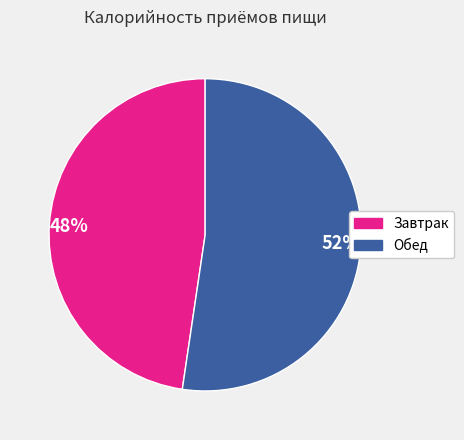

True or false: 52% accounts for 66% of the total.

False